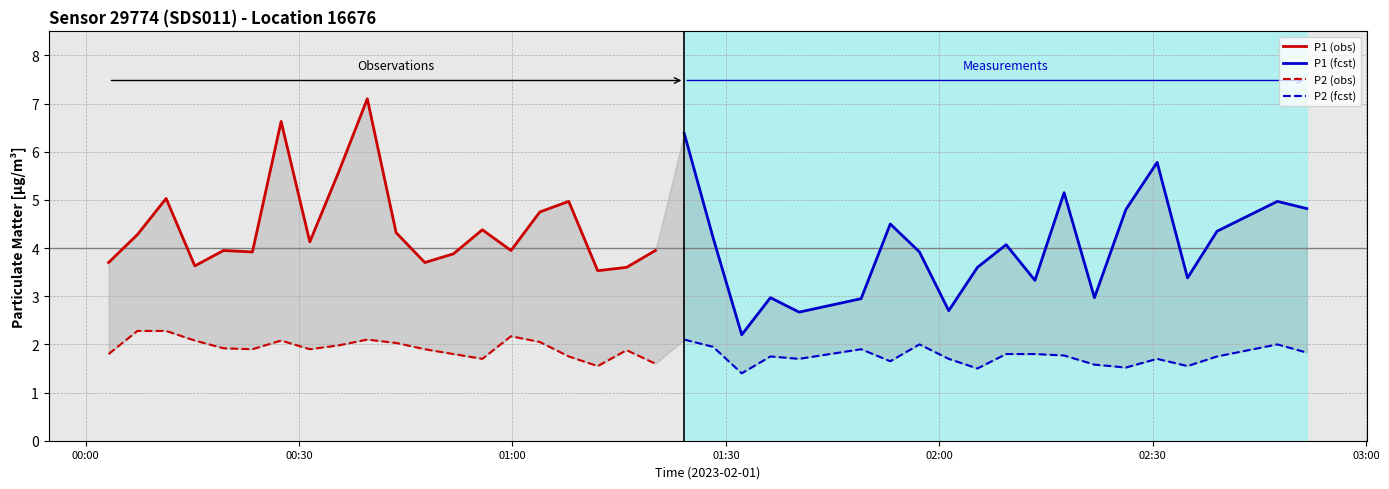

How many data points does each series have?

20